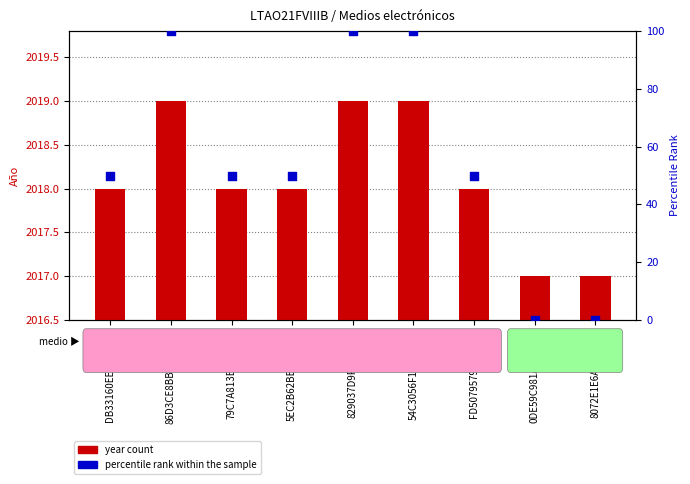

Which series has the largest Y range (max minus min)?

percentile rank within the sample